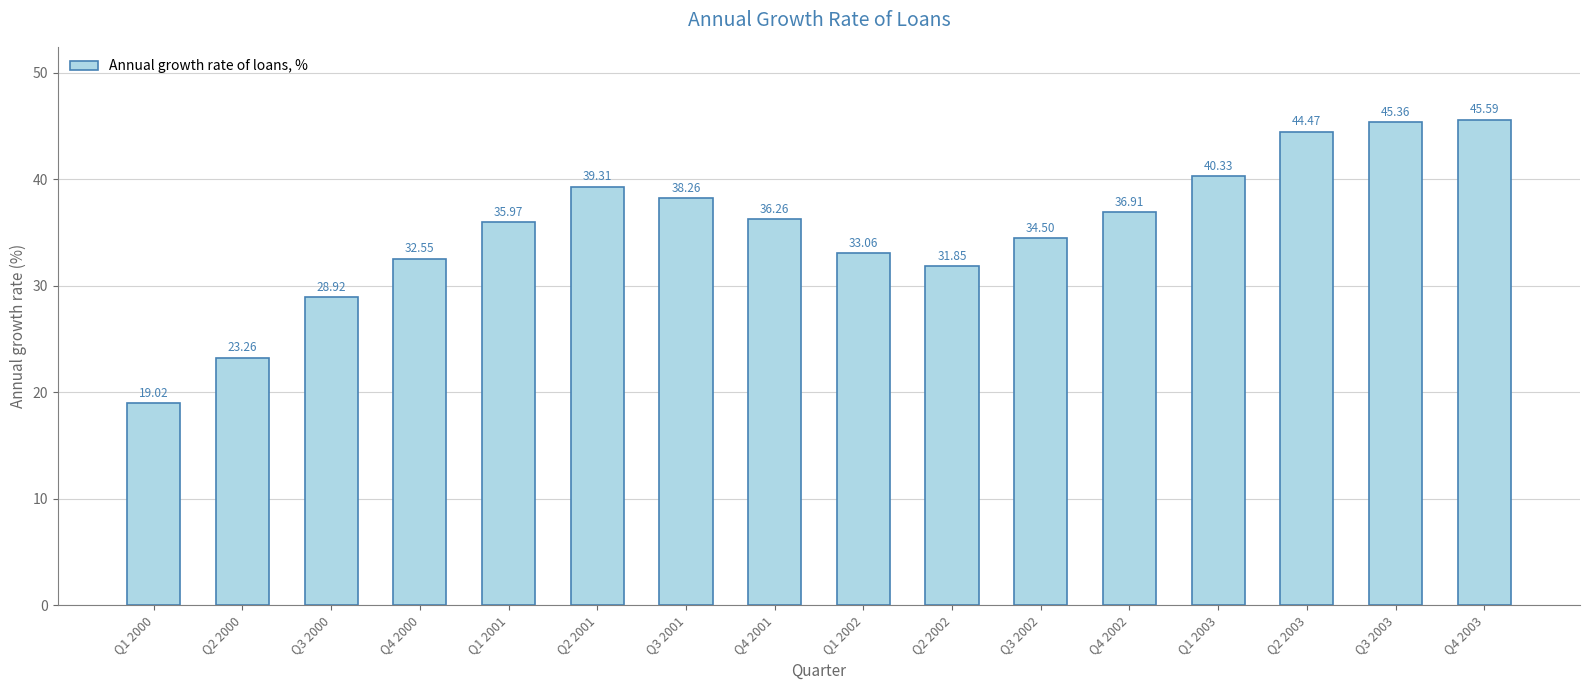

How many values exceed 36?

8